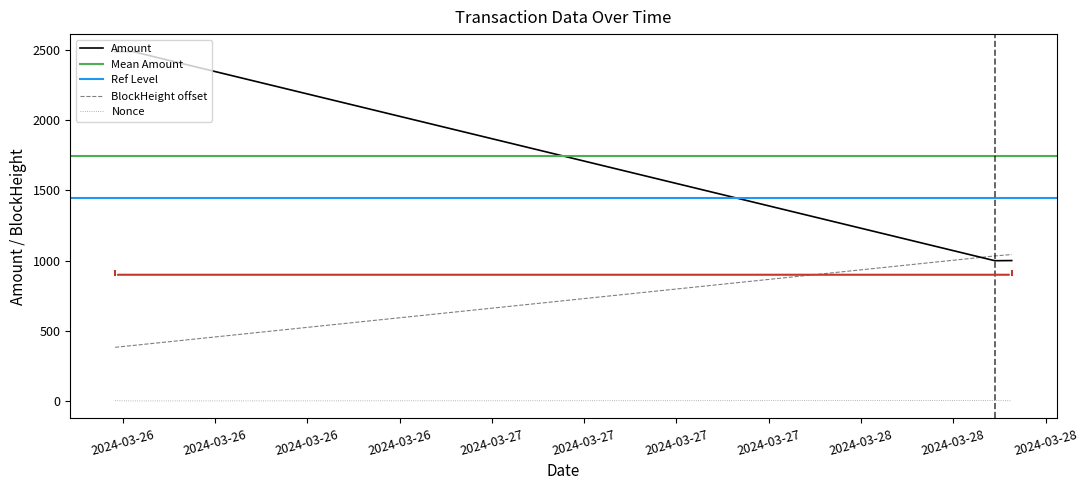

True or false: Amount and Nonce intersect in this chart.

False